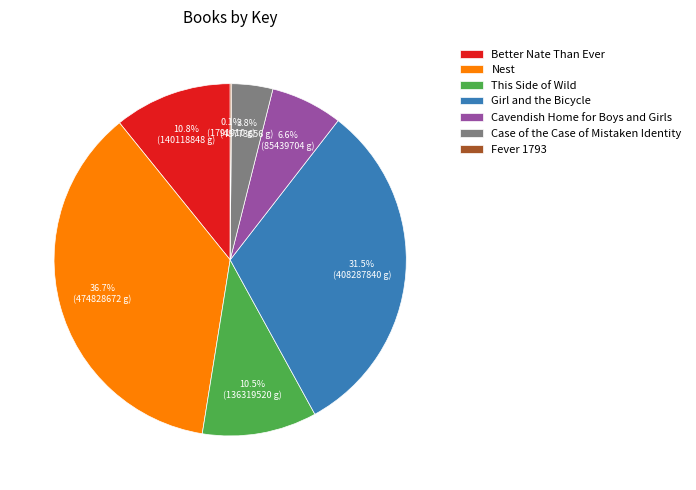

Does Cavendish Home for Boys and Girls account for over 50% of the chart?

No